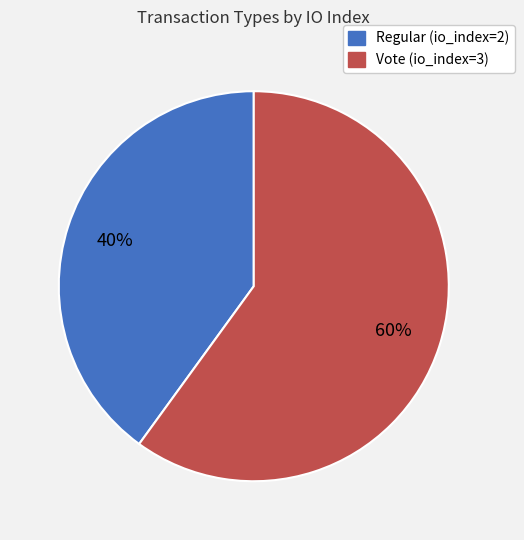

To the nearest percent, what portion does Vote (io_index=3) represent?

60%